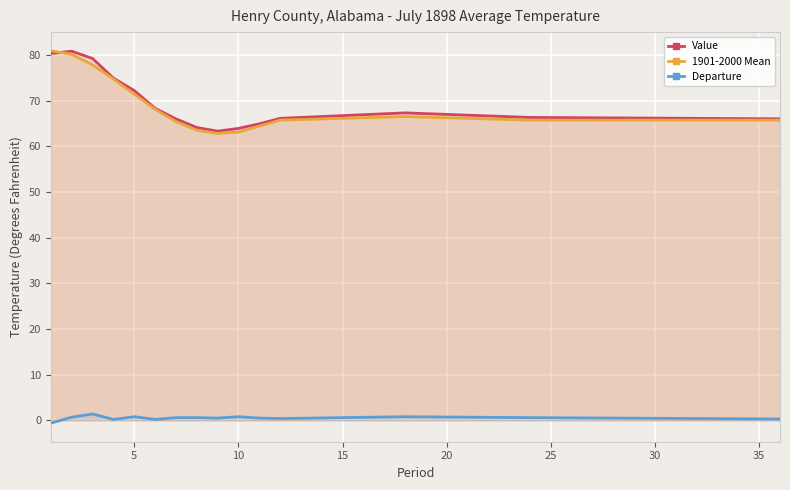

At how many categories does at least one series exceed 0?

15